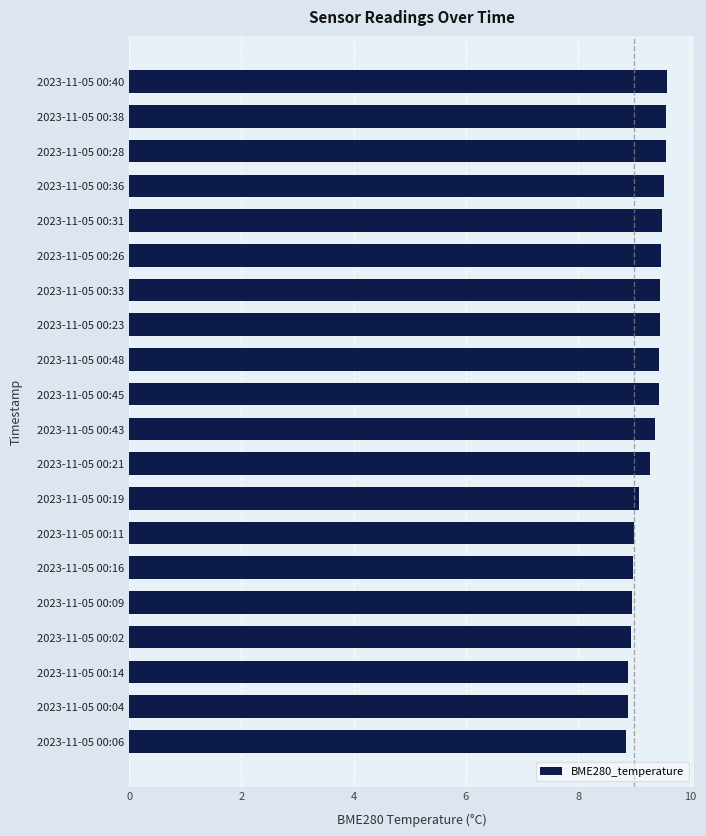

The value at 2023-11-05 00:26 is 9.5. True or false?

True